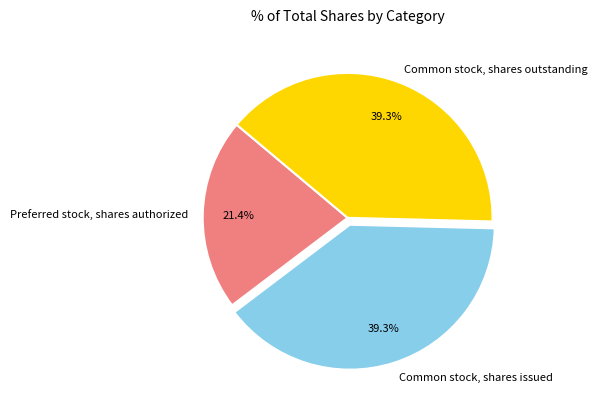

Count the number of slices in the pie.

3